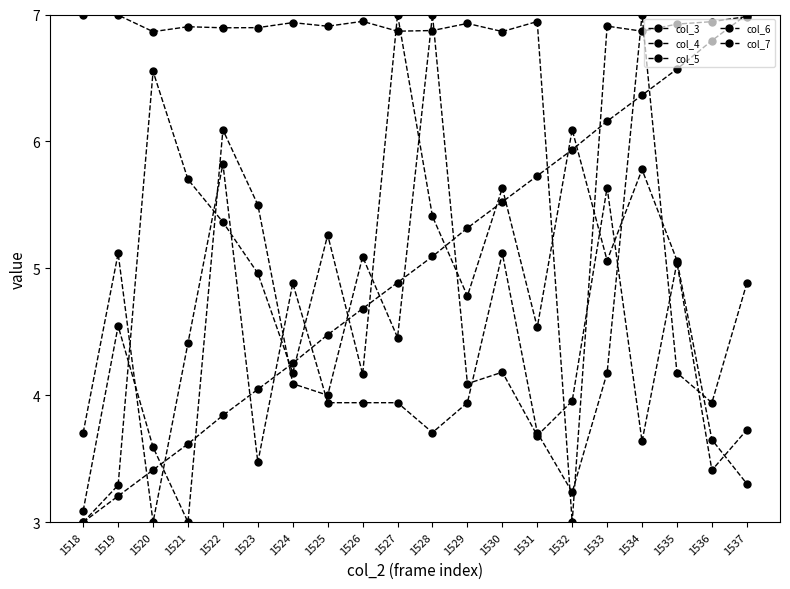

Where is col_5 nearest to the value 5?

1523